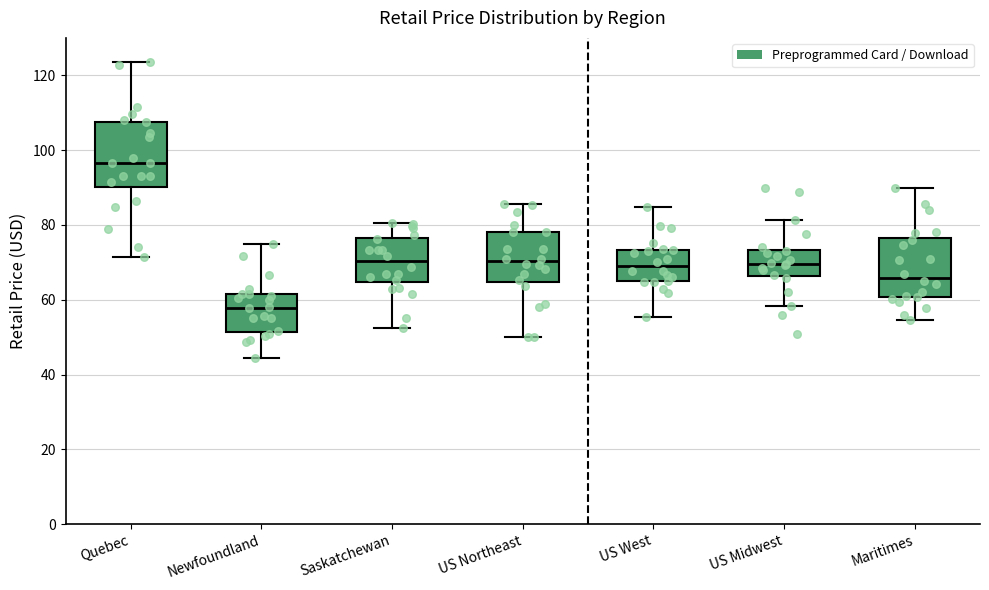

Reading left to right, transcribe this box plot: for each box, give where its median line is, the range the box spans, and where its two whiskers end, as read against the y-axis. The values are not printed on the chart, so give them approximately, as read against the axis.

Quebec: median 96, box 90 to 108, whiskers 72 to 124
Newfoundland: median 58, box 52 to 62, whiskers 44 to 74
Saskatchewan: median 70, box 64 to 76, whiskers 52 to 80
US Northeast: median 70, box 64 to 78, whiskers 50 to 86
US West: median 68, box 64 to 74, whiskers 56 to 84
US Midwest: median 70, box 66 to 74, whiskers 58 to 82
Maritimes: median 66, box 60 to 76, whiskers 54 to 90